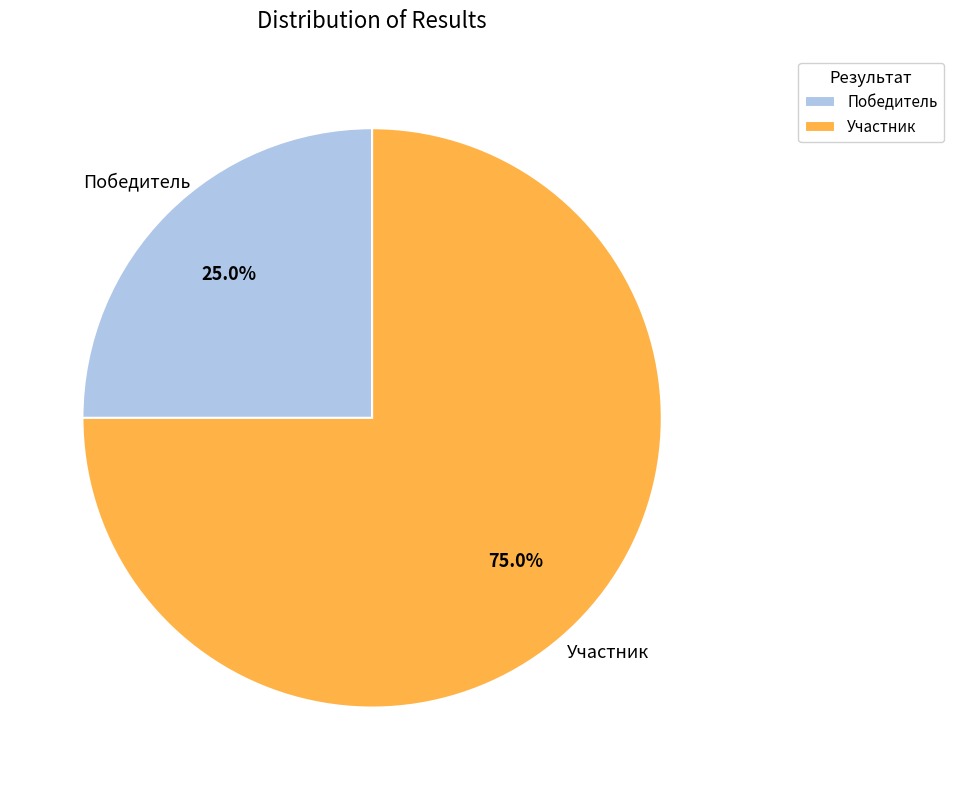

How much of the chart is everything except Участник?

25.0%